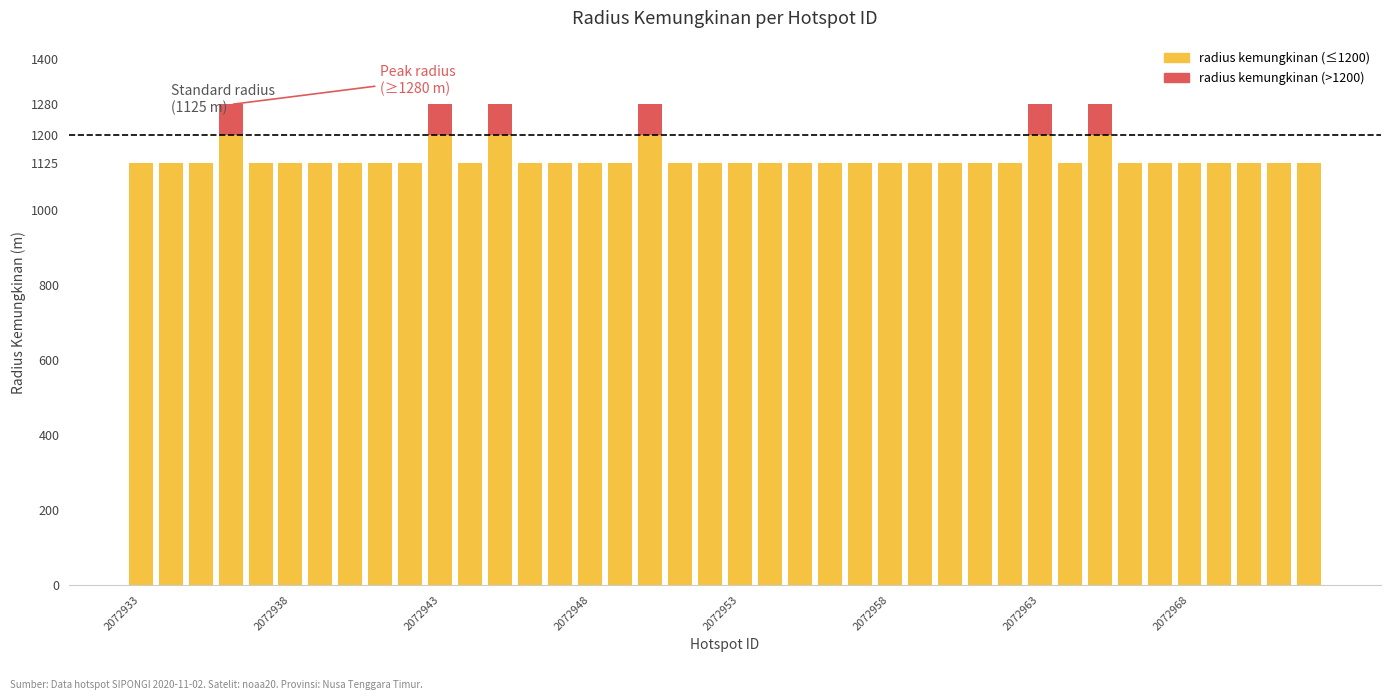

Does the chart contain stacked bars?

Yes